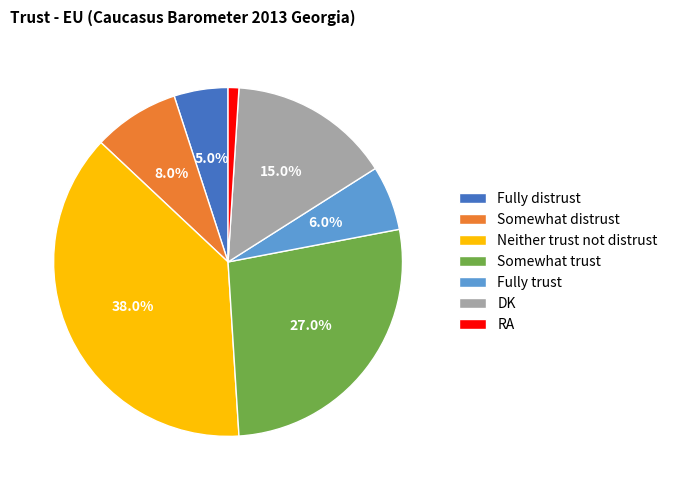

What percentage is the Neither trust not distrust slice, to the nearest percent?

38%